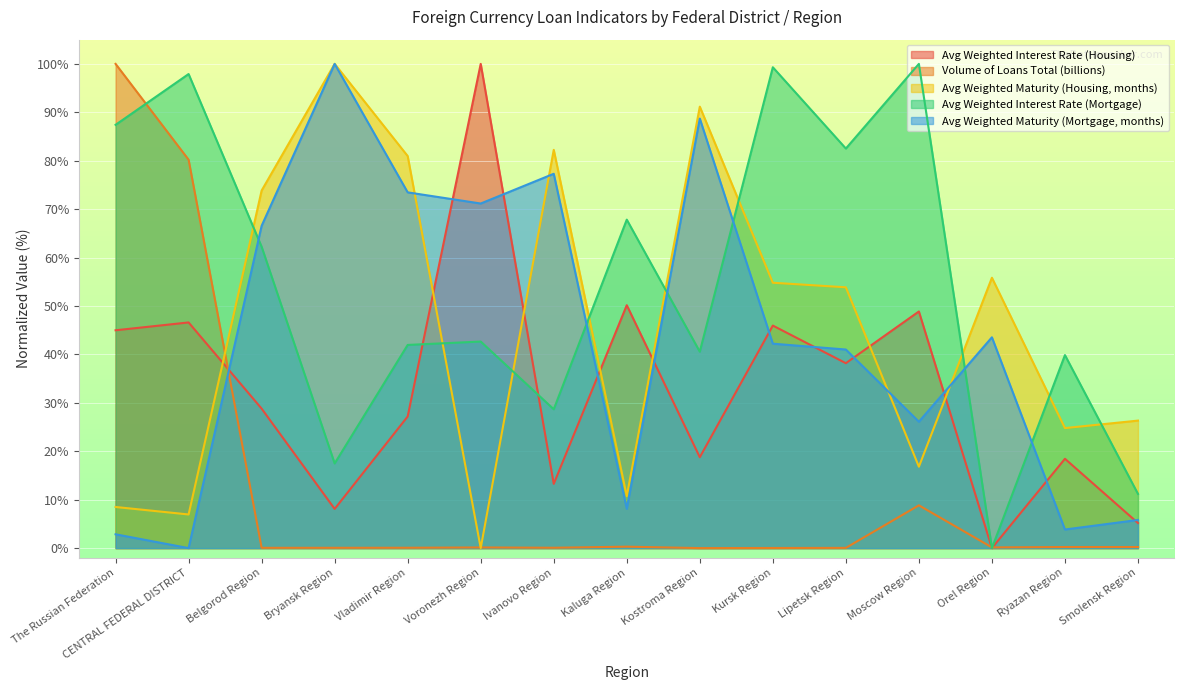

What position from the left is Kursk Region?

10